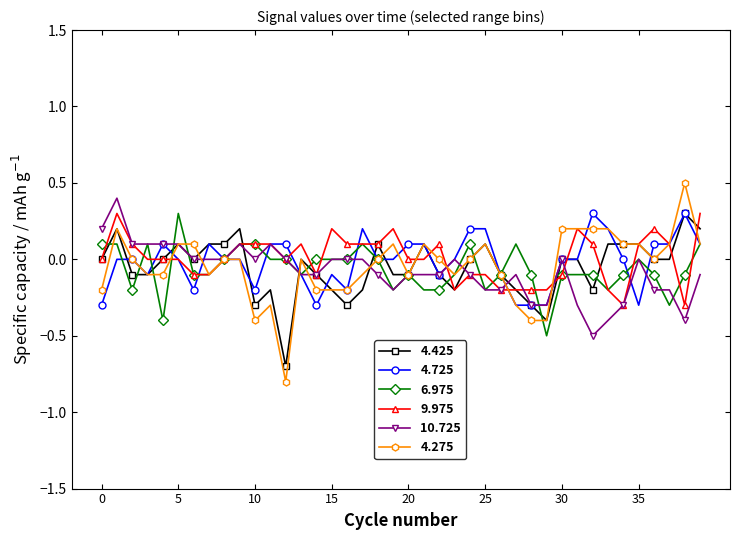

What is the lowest value of the 4.275 series?

-0.8